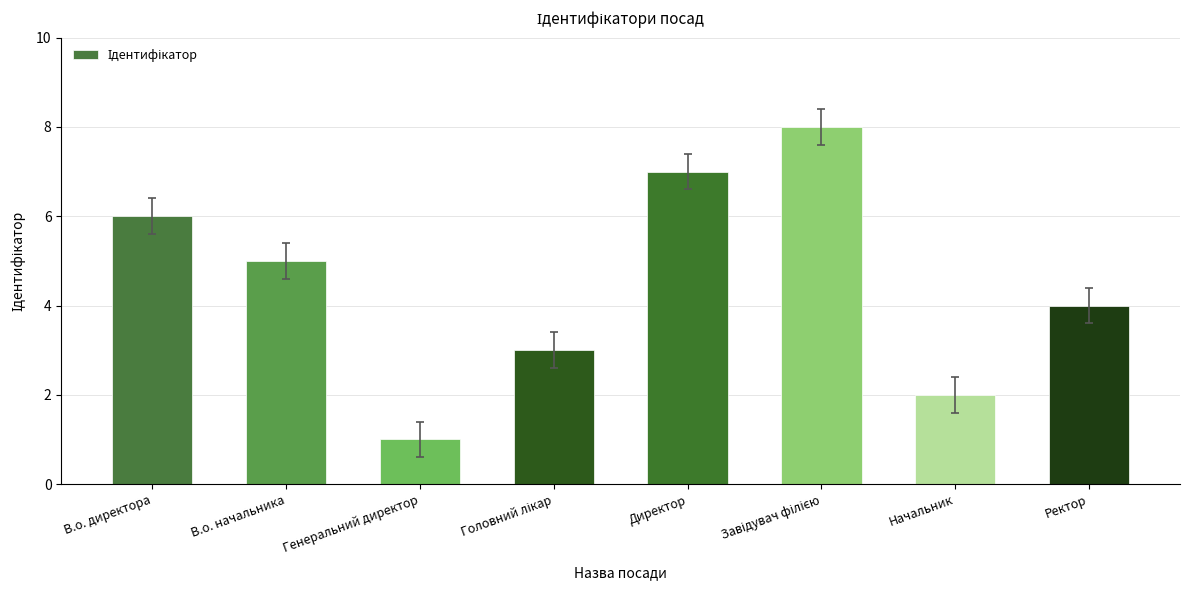

At which category does the chart reach its minimum across all series?

Генеральний директор